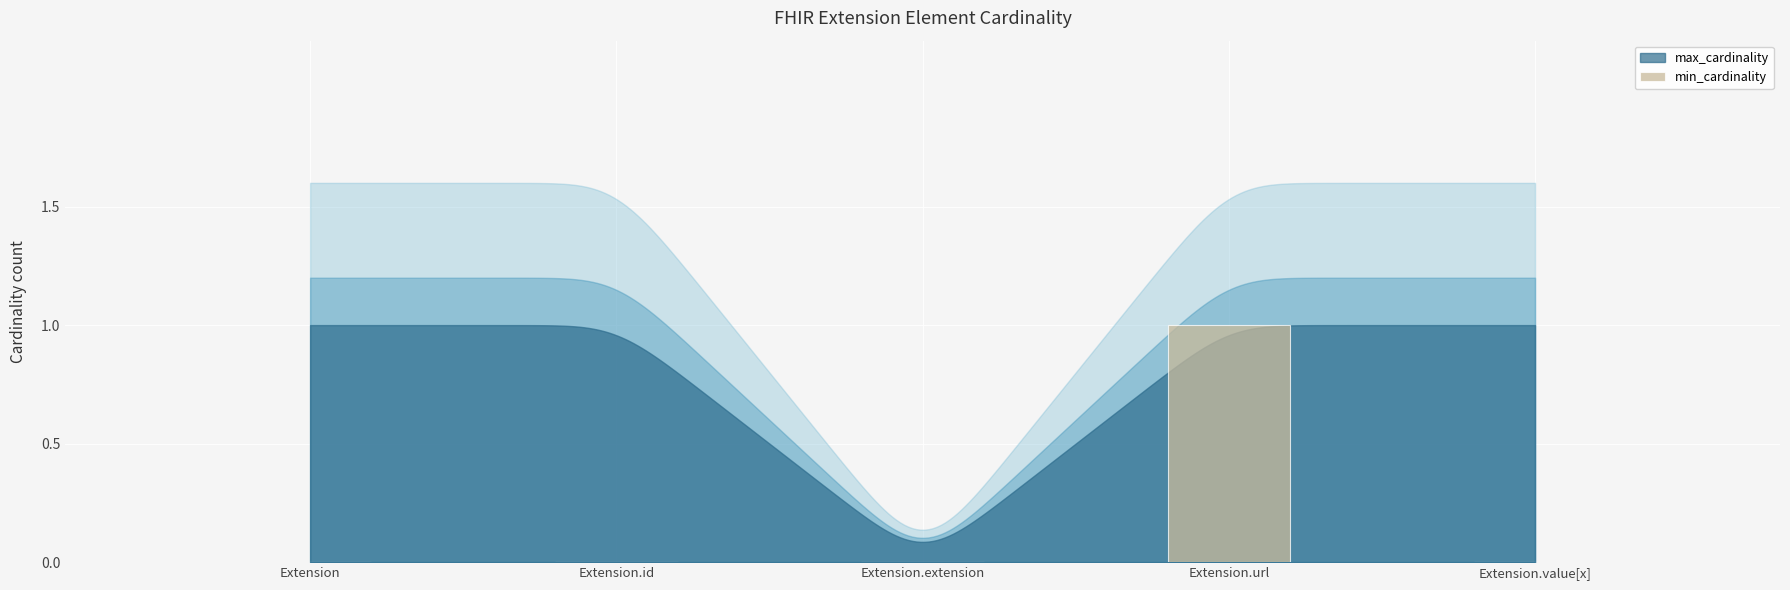

True or false: the data shows 1 at Extension.url.

True